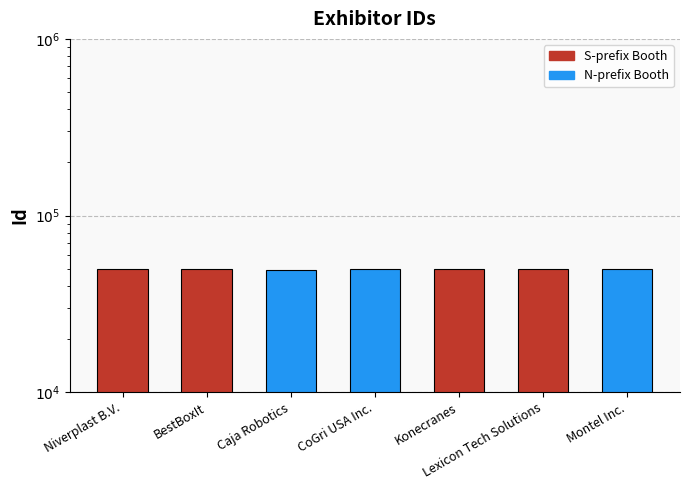

List the labels in order of value, largest first.

Niverplast B.V., Konecranes, BestBoxIt, Lexicon Tech Solutions, Montel Inc., CoGri USA Inc., Caja Robotics